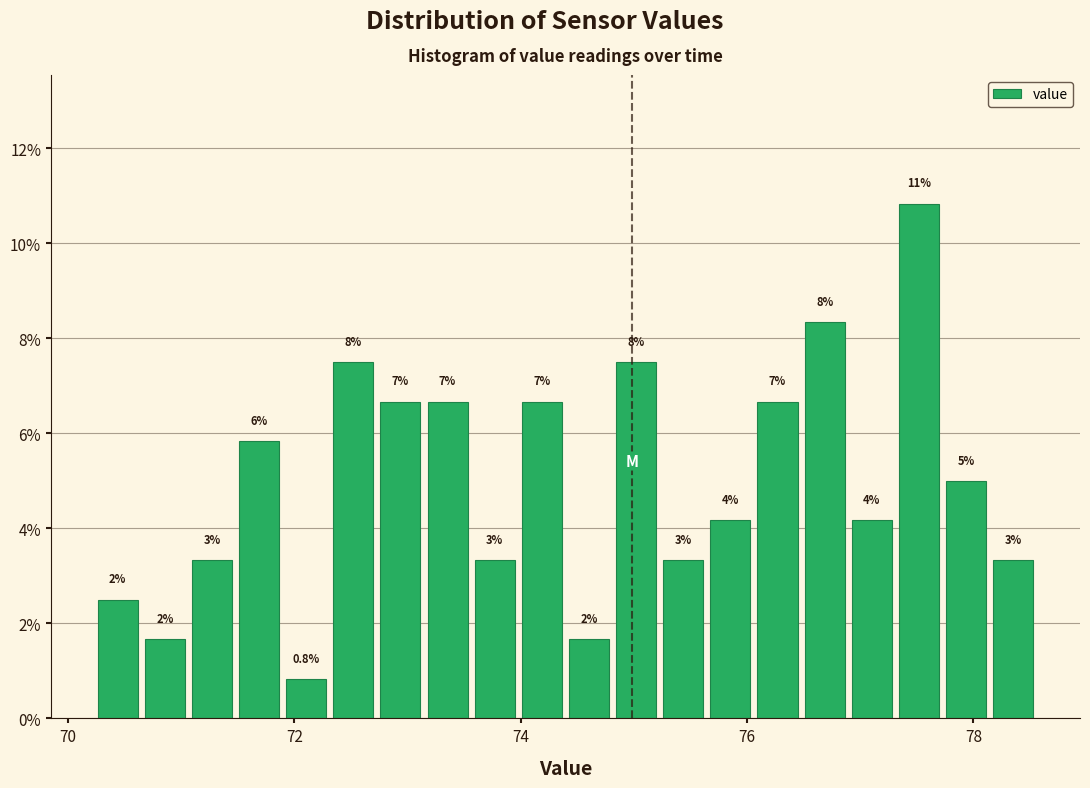

Around what value on the x-axis is the tallest bar? Give the approximate position of its centre, as read against the axis.

77.6